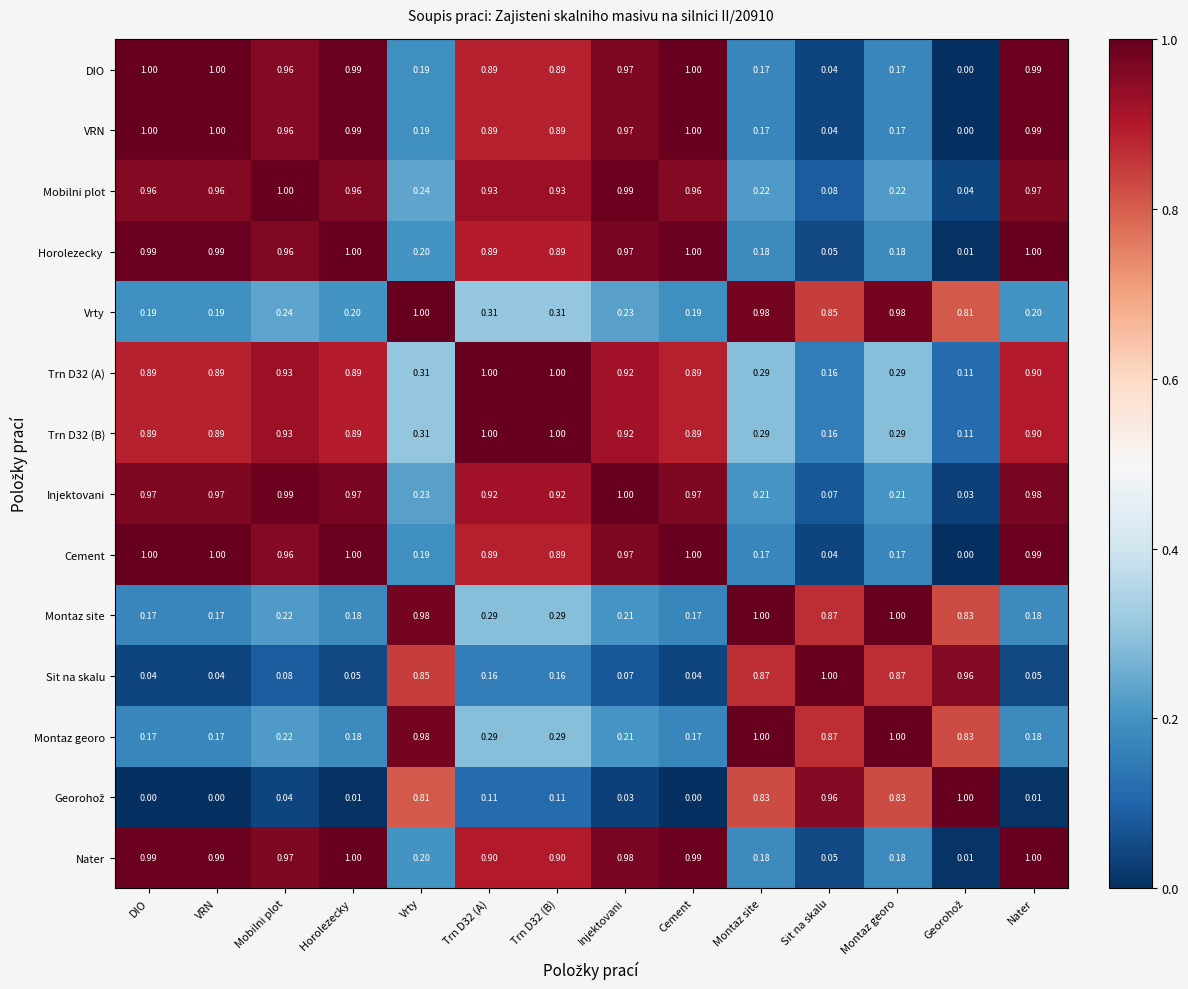

Which series has the largest range (max minus min)?

DIO